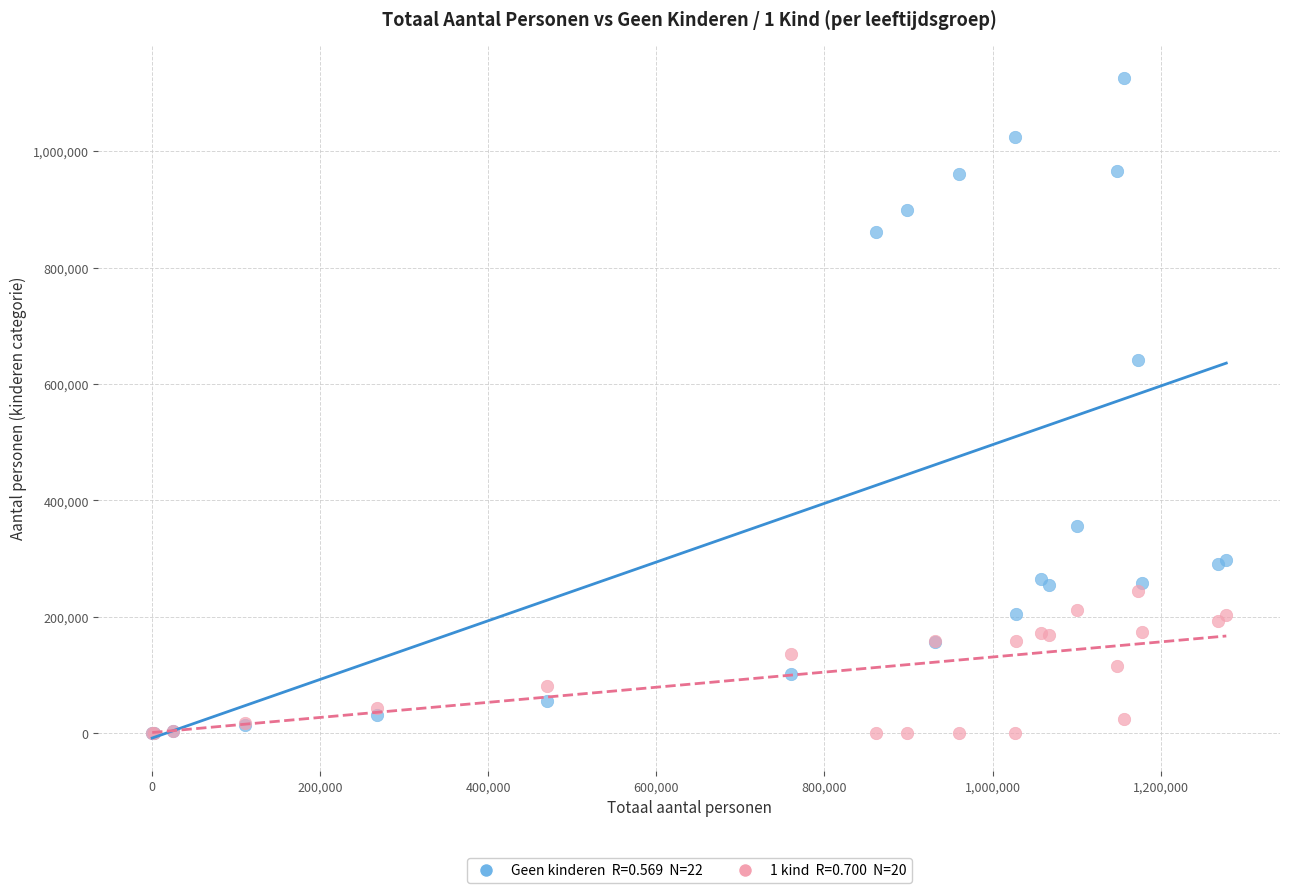

Across all series, what Y value is closest to 562930?

641678